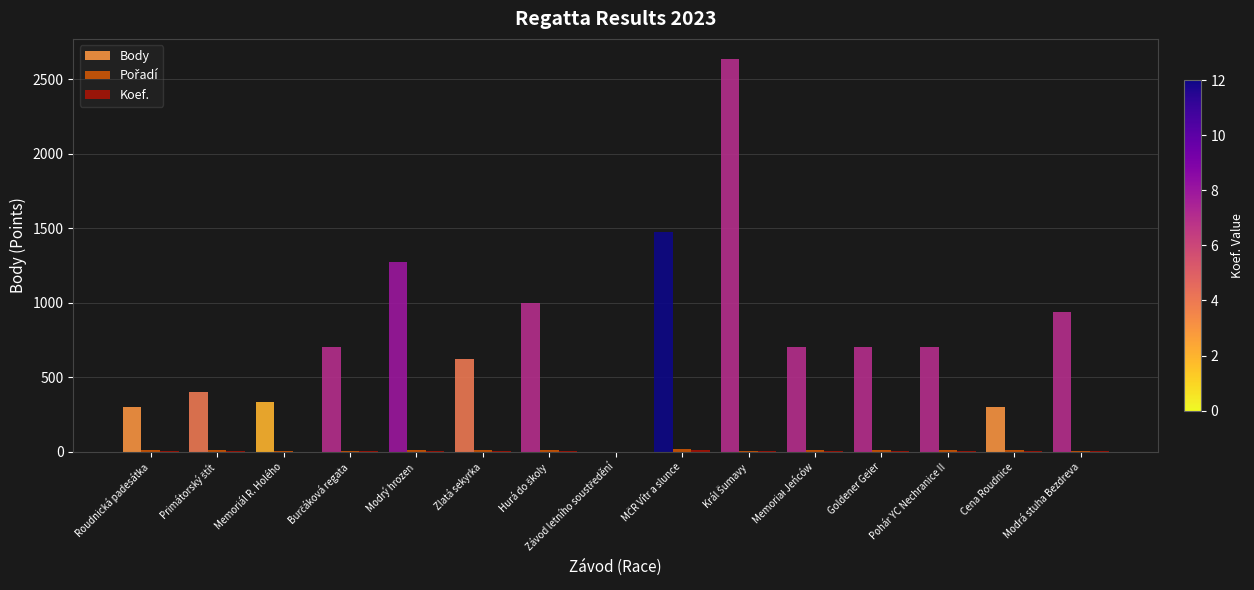

What is the maximum value shown in the chart?

2640